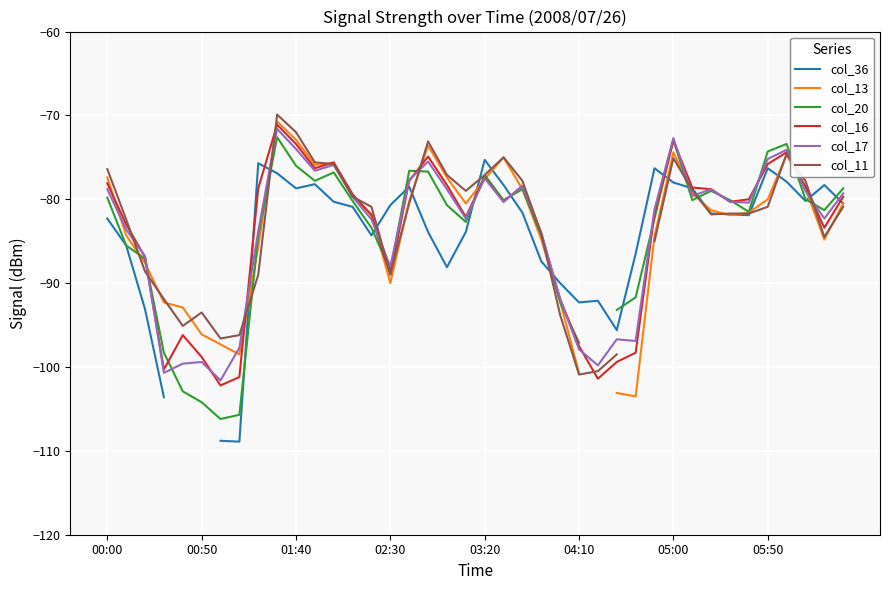

What is the maximum value for col_36?

-75.3